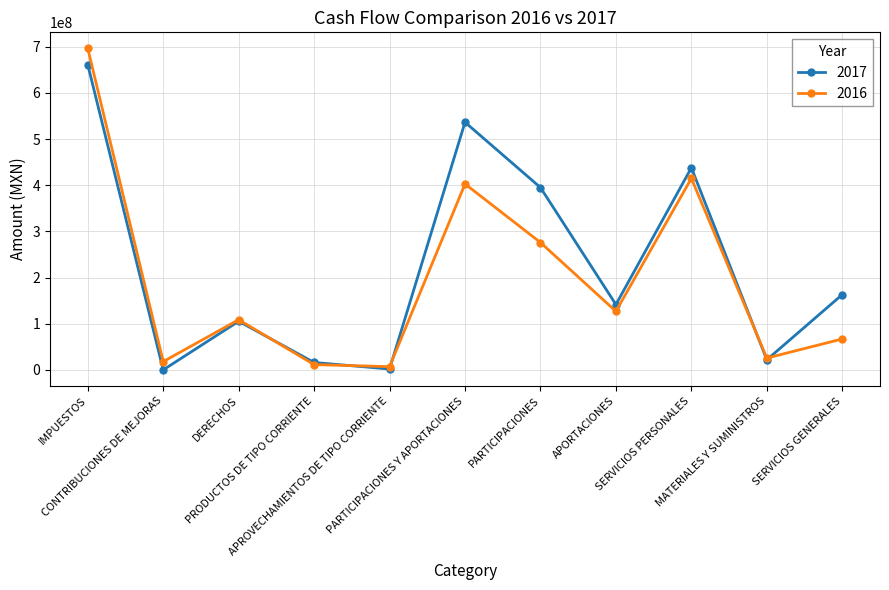

What is the greatest value displayed?

696547760.0